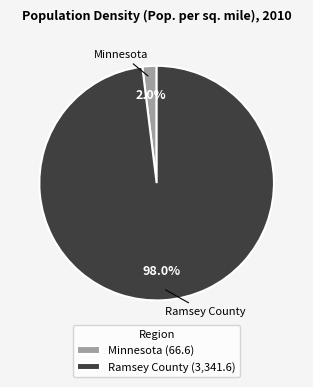

Count the number of slices in the pie.

2